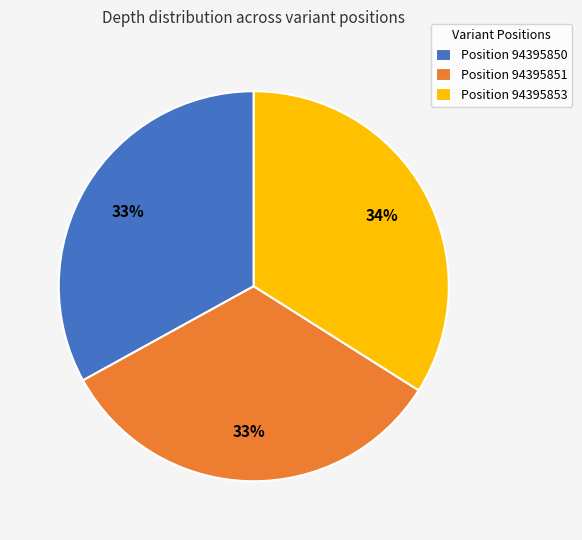

To the nearest percent, what is the average slice percentage?

33%